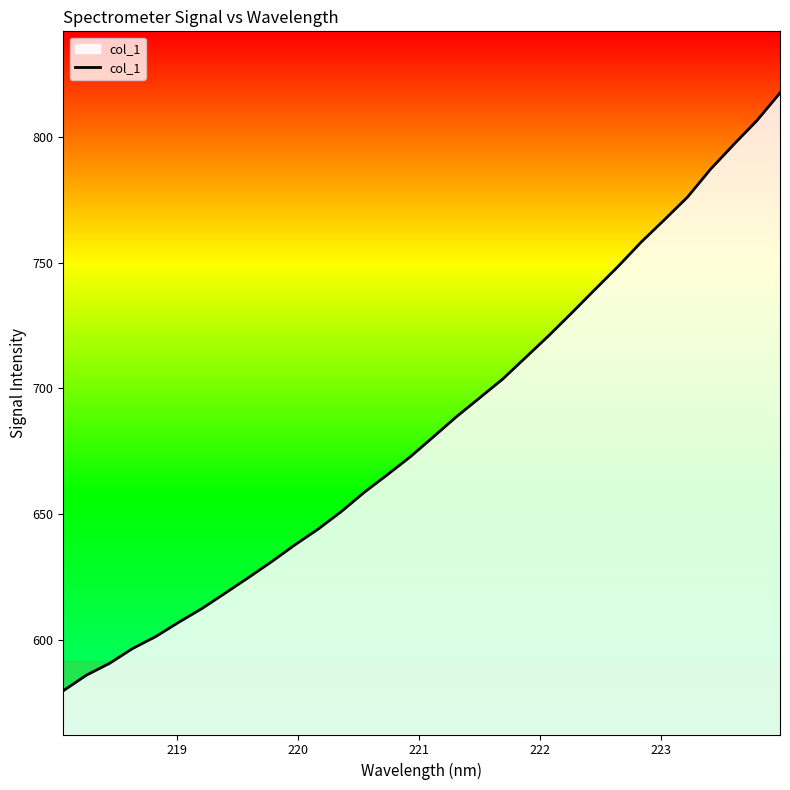

How many lines are shown in the chart?

1